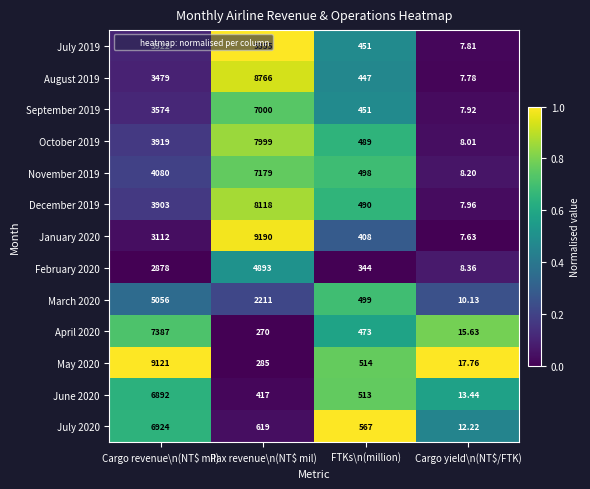

At which label does April 2020 first exceed 473?

Cargo revenue\n(NT$ mil)